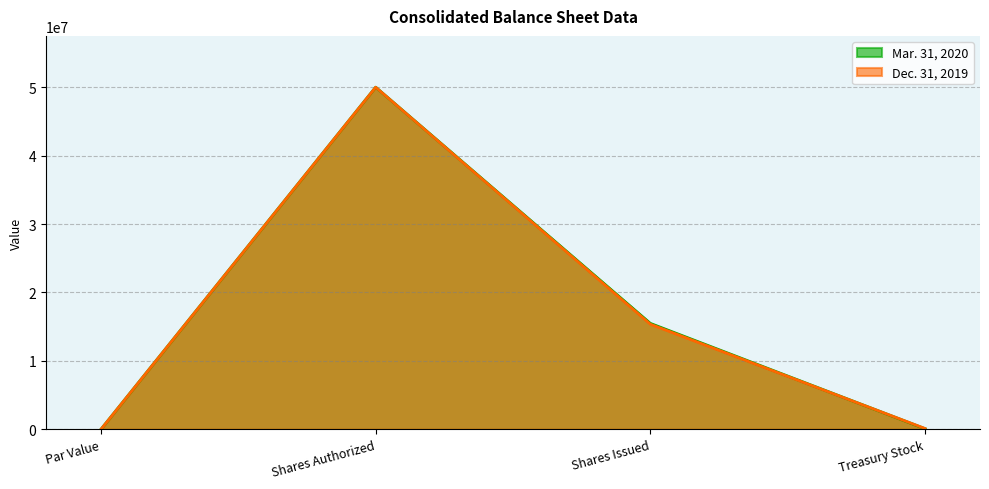

Which series has the widest spread of values?

Mar. 31, 2020